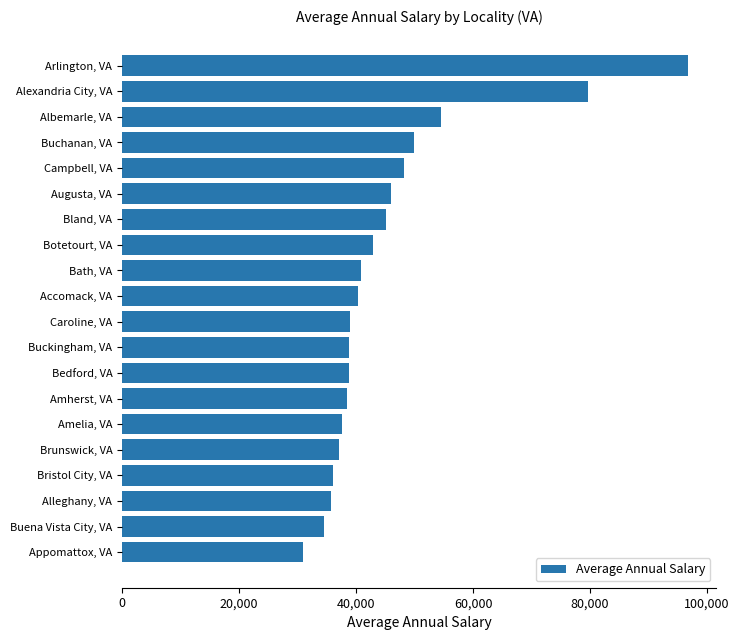

How many bars are there in total?

20